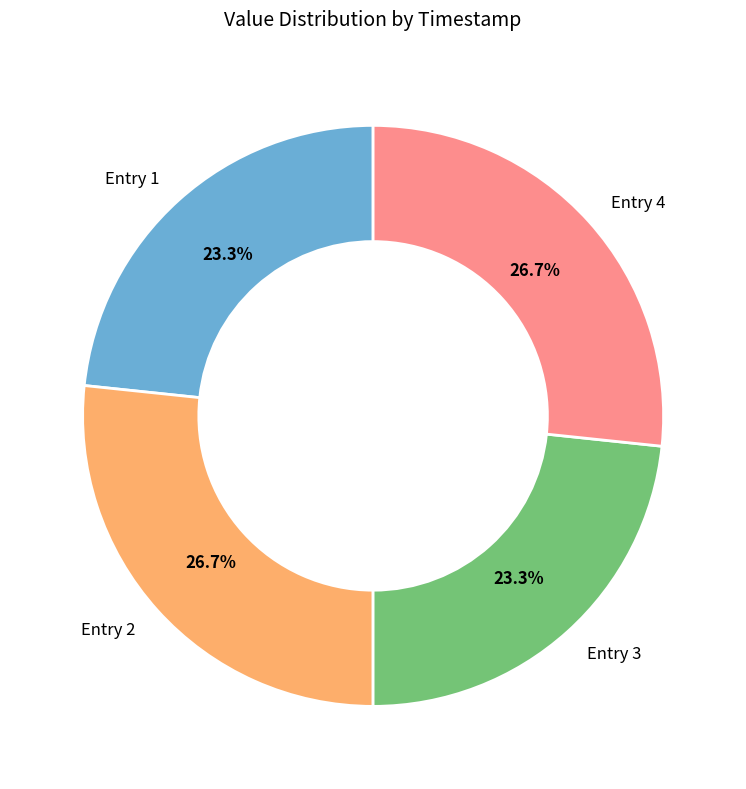

Which has a higher value, Entry 3 or Entry 4?

Entry 4